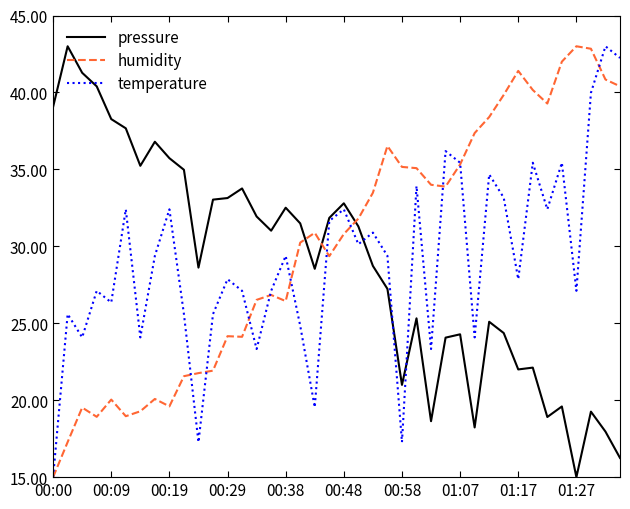

How many times do humidity and pressure cross each other?

3